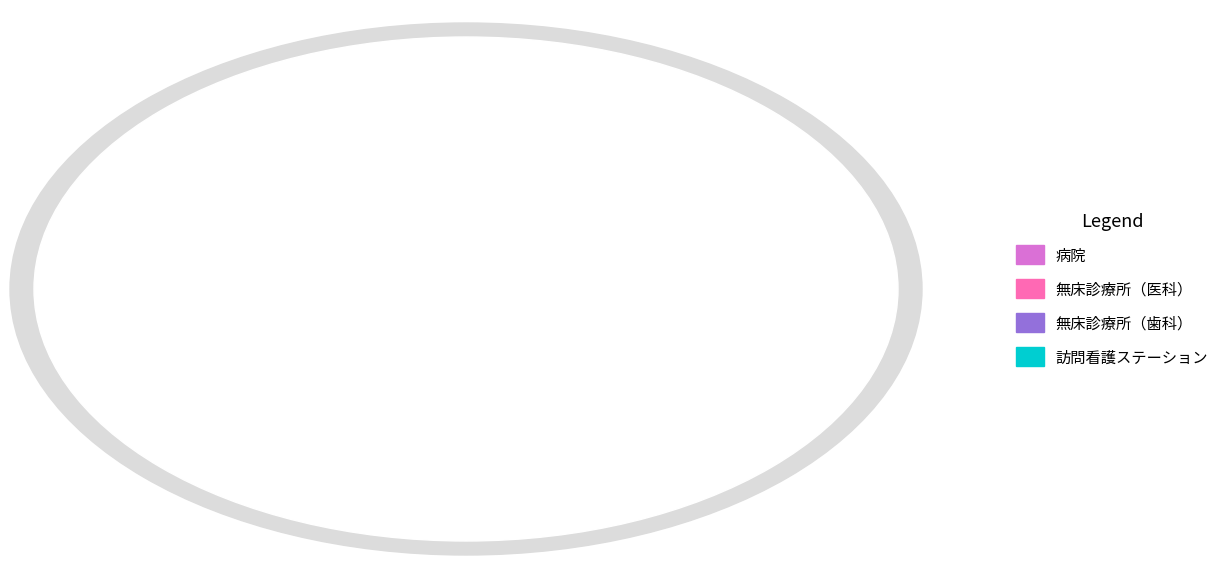

How many slices are in this pie chart?

4